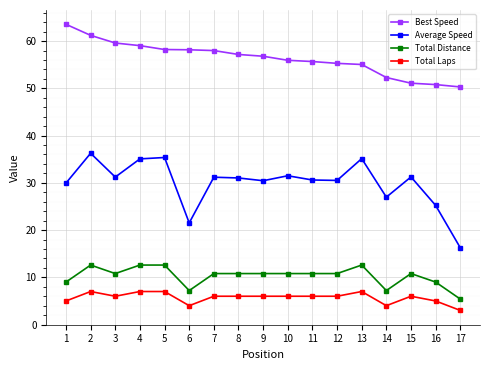

How many interior local valleys does the Average Speed series have?

5